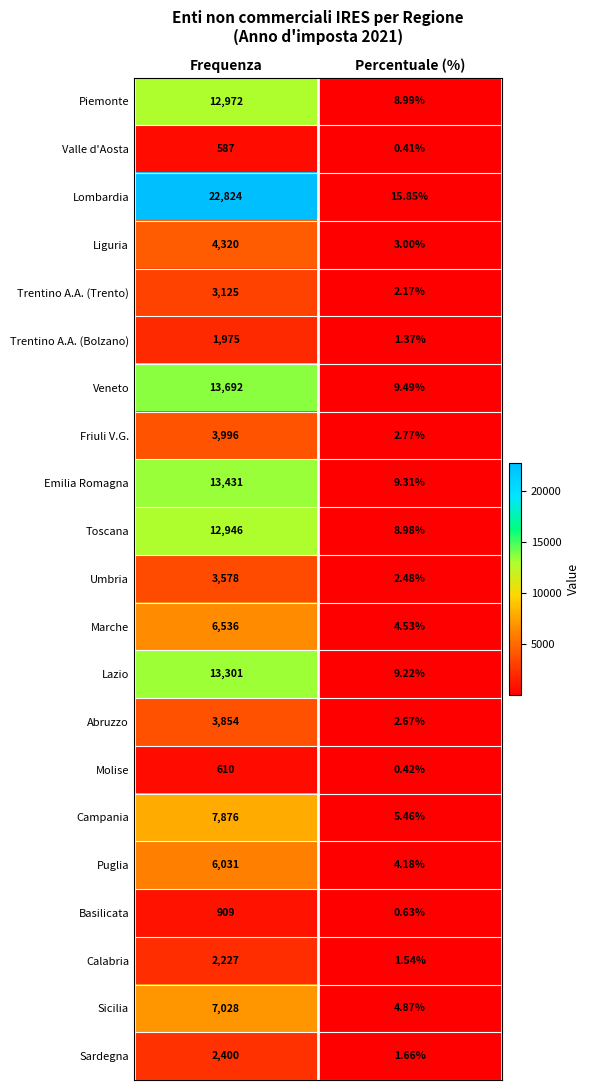

At which category is the sum across all series the highest?

Frequenza